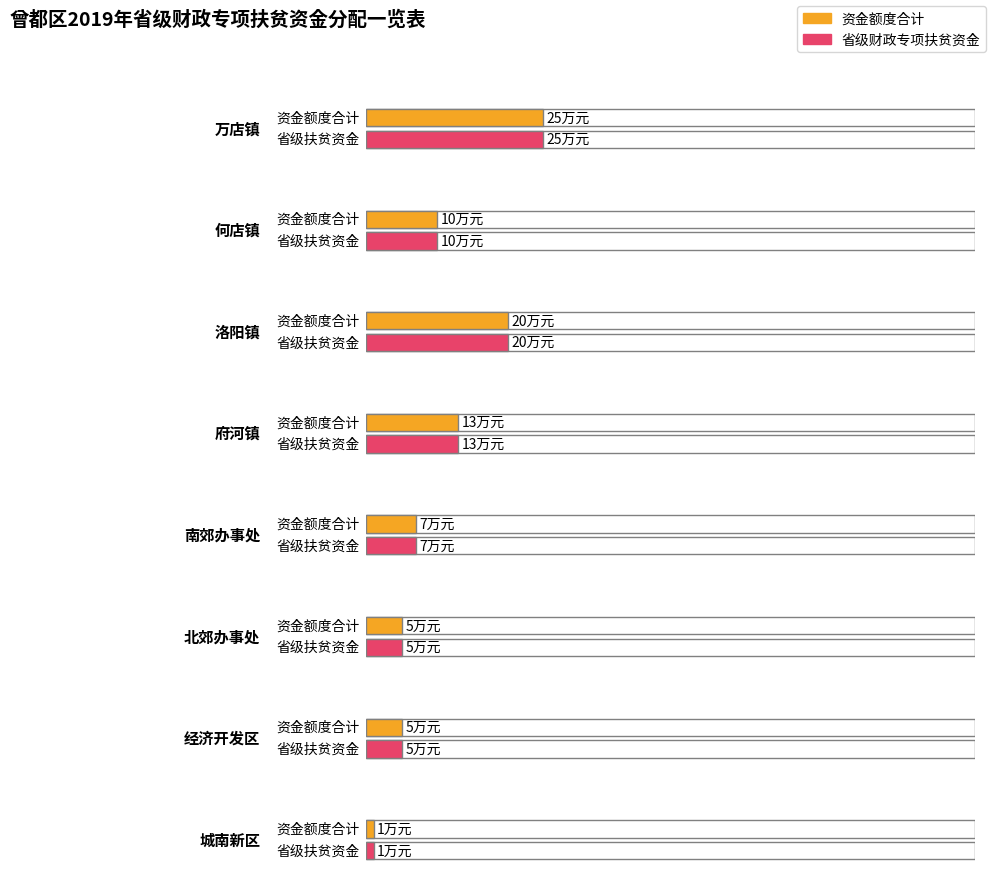

Which series has the largest range (max minus min)?

资金额度合计